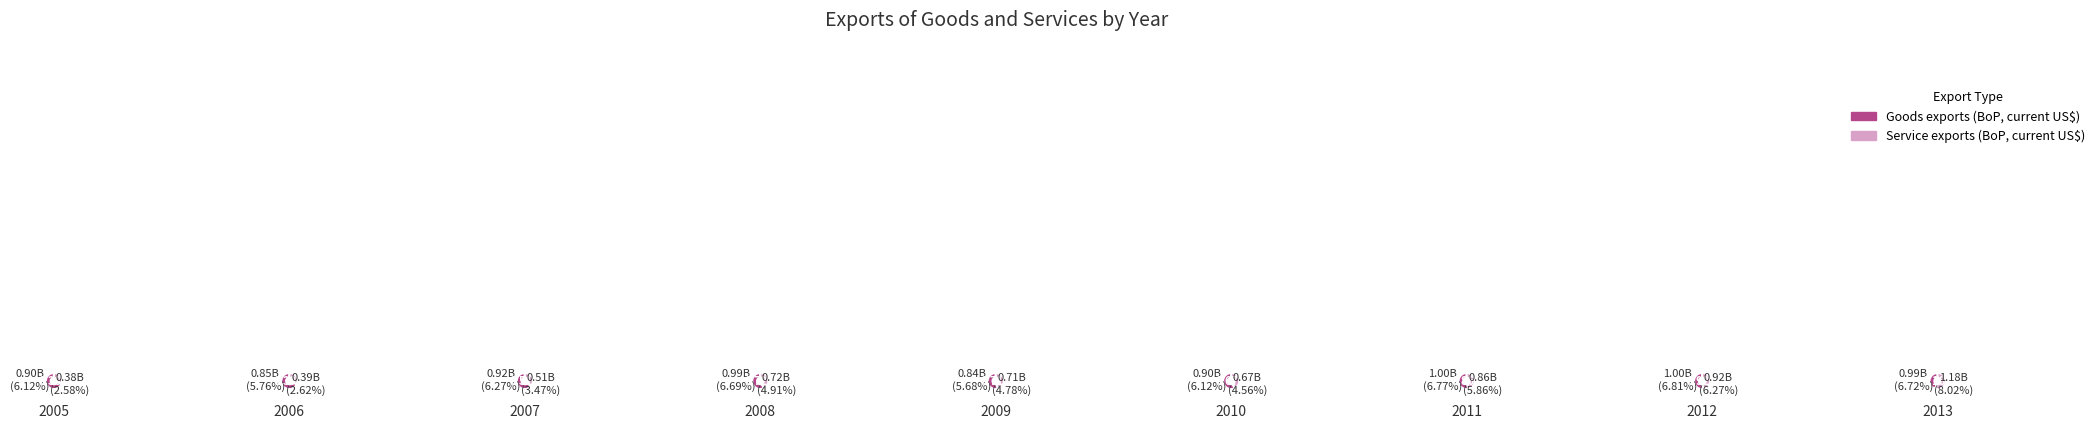

Between 2011 and 2009, which is larger?

2011